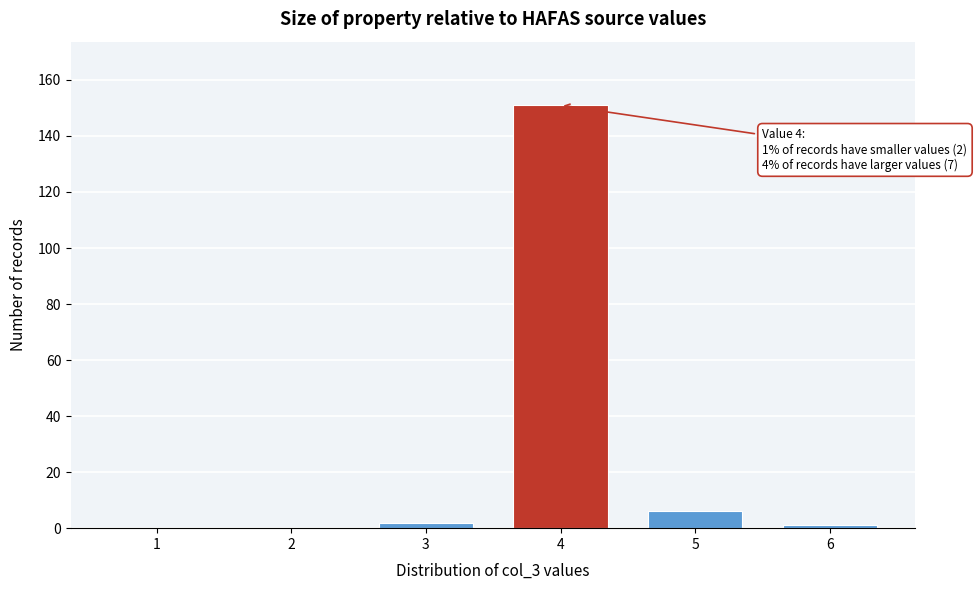

Reading left to right, transcribe all the data shown in this chart.

1=0	2=0	3=2	4=151	5=6	6=1